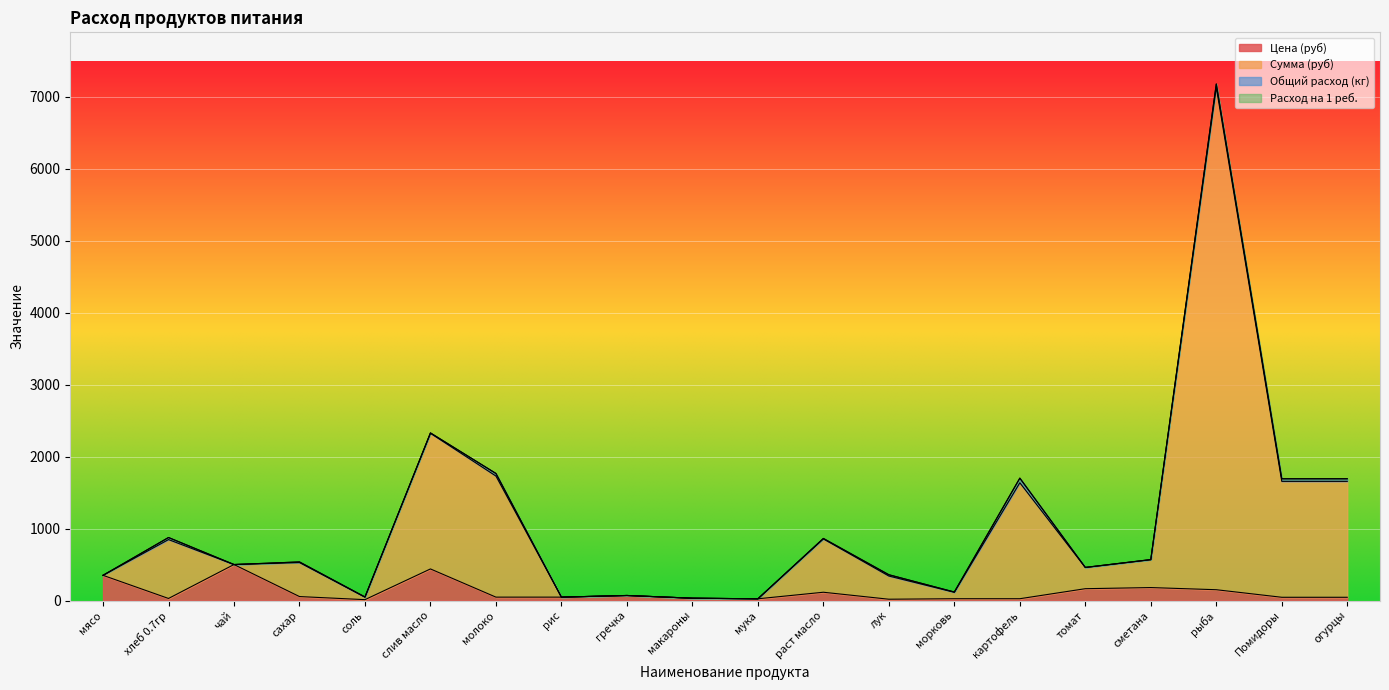

What is the difference between the maximum and second lowest values in the Цена (руб) series?

482.0